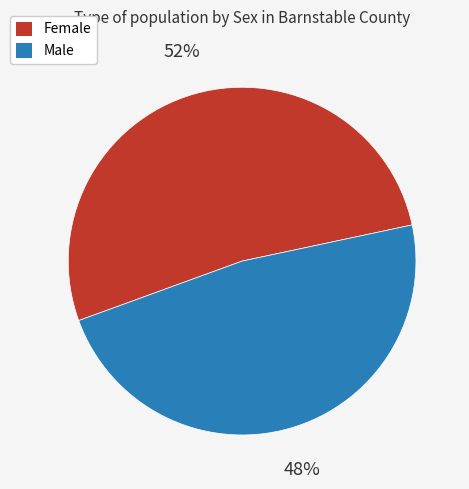

Count the number of slices in the pie.

2